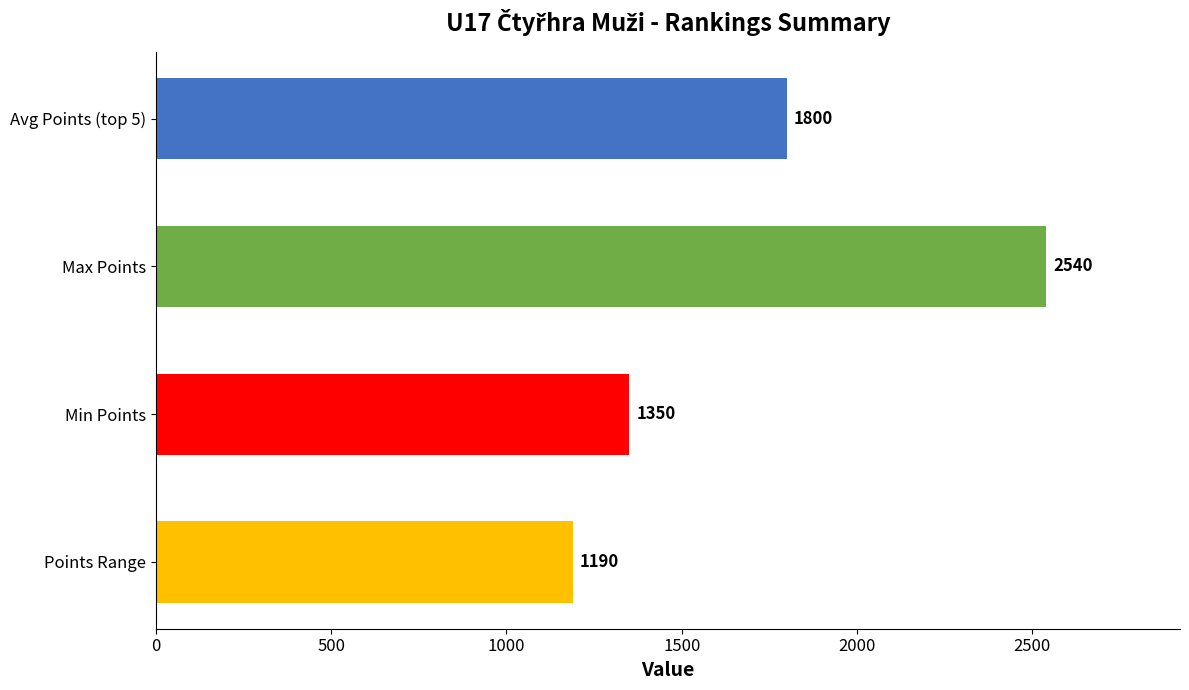

Reading top to bottom, extract all data points from this chart.

1800	2540	1350	1190